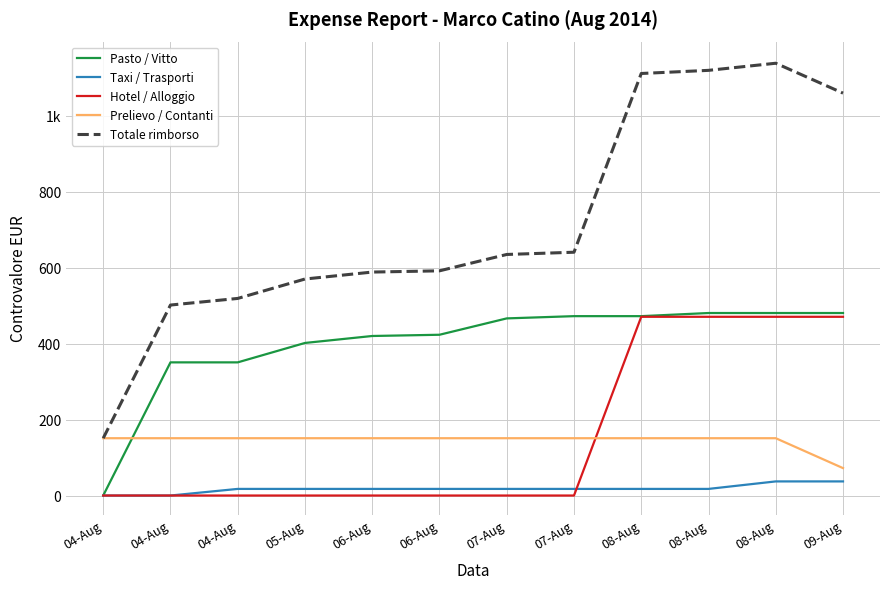

What are all the series names shown in the legend?

Pasto / Vitto, Taxi / Trasporti, Hotel / Alloggio, Prelievo / Contanti, Totale rimborso